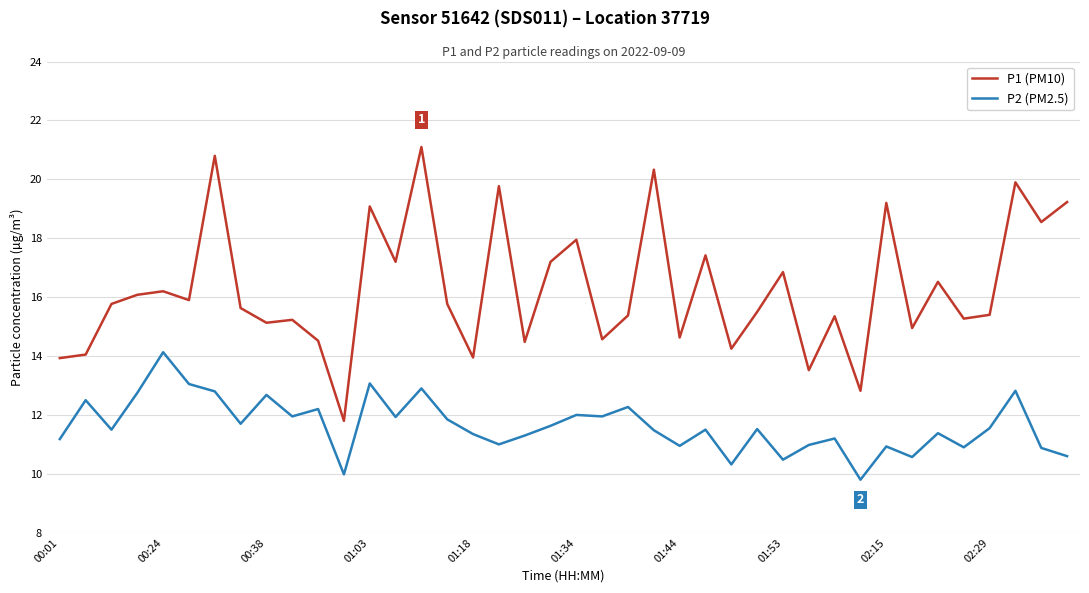

True or false: P1 (PM10) and P2 (PM2.5) cross at least once.

False